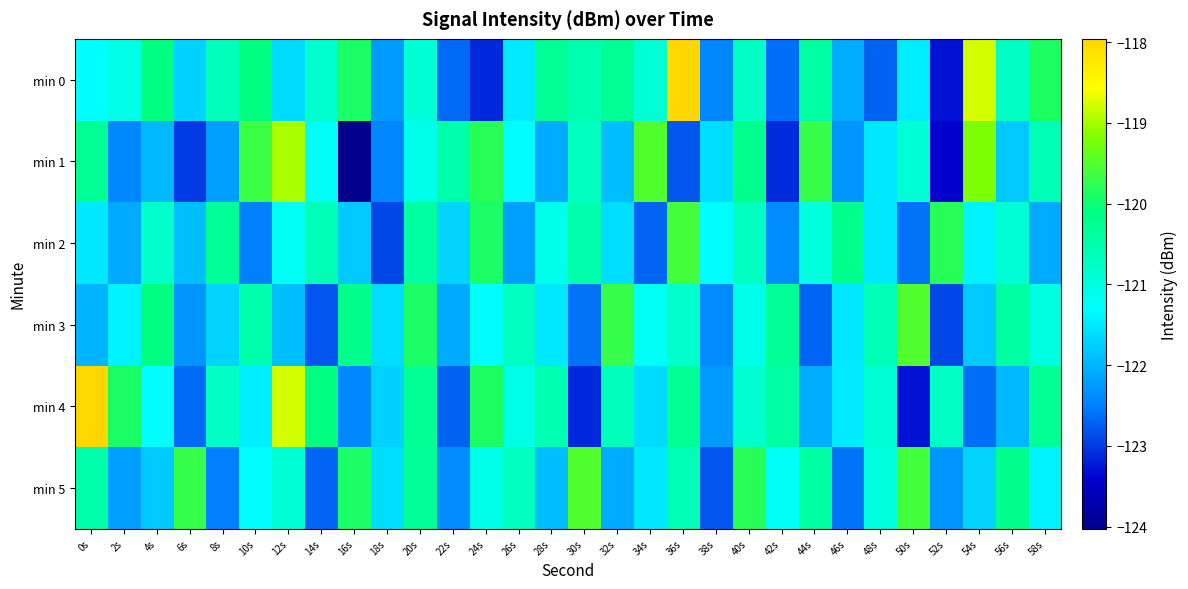

Between 0s and 18s, which is larger?

0s